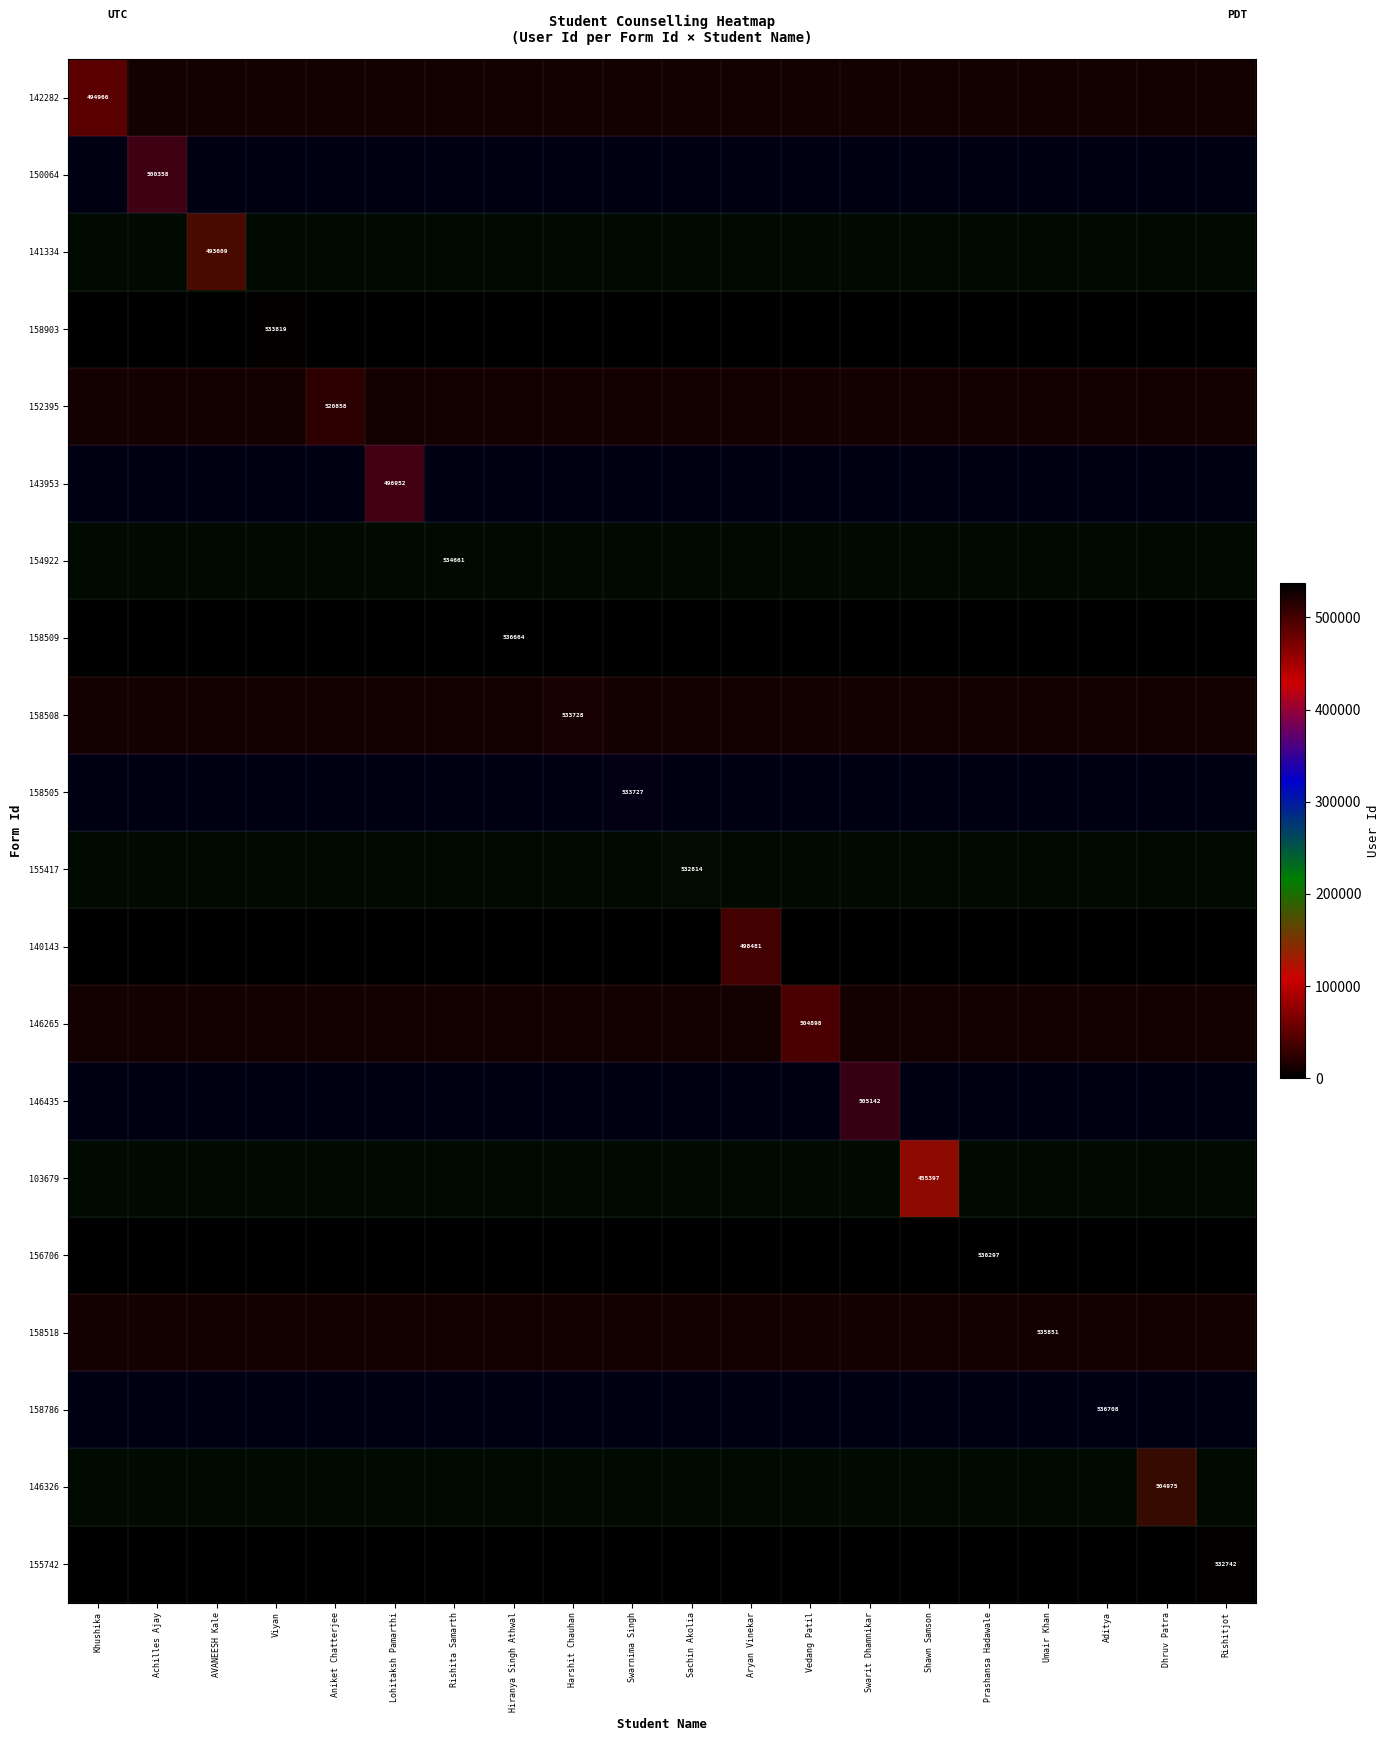

How many positive values does the 150064 series have?

1